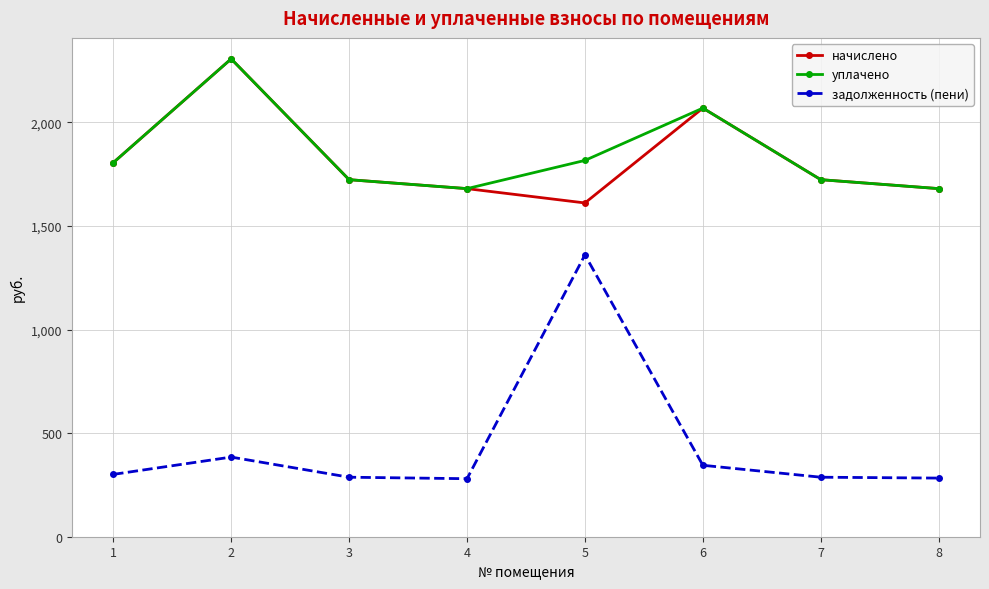

Count the number of data series in this chart.

3